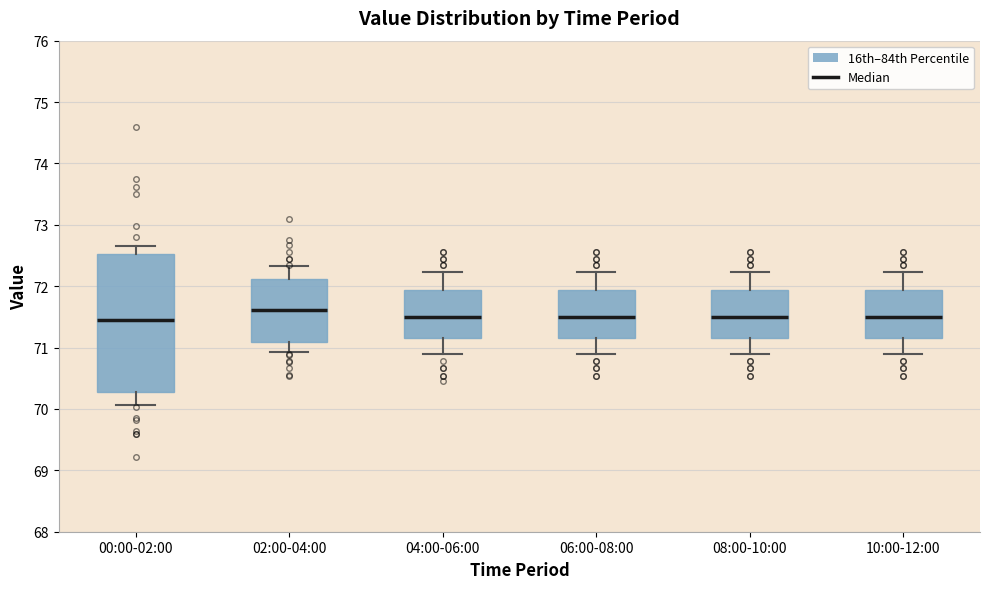

Where does the lower whisker of the box for 02:00-04:00 end on the y-axis? The values are not printed on the chart, so give them approximately, as read against the axis.

70.9